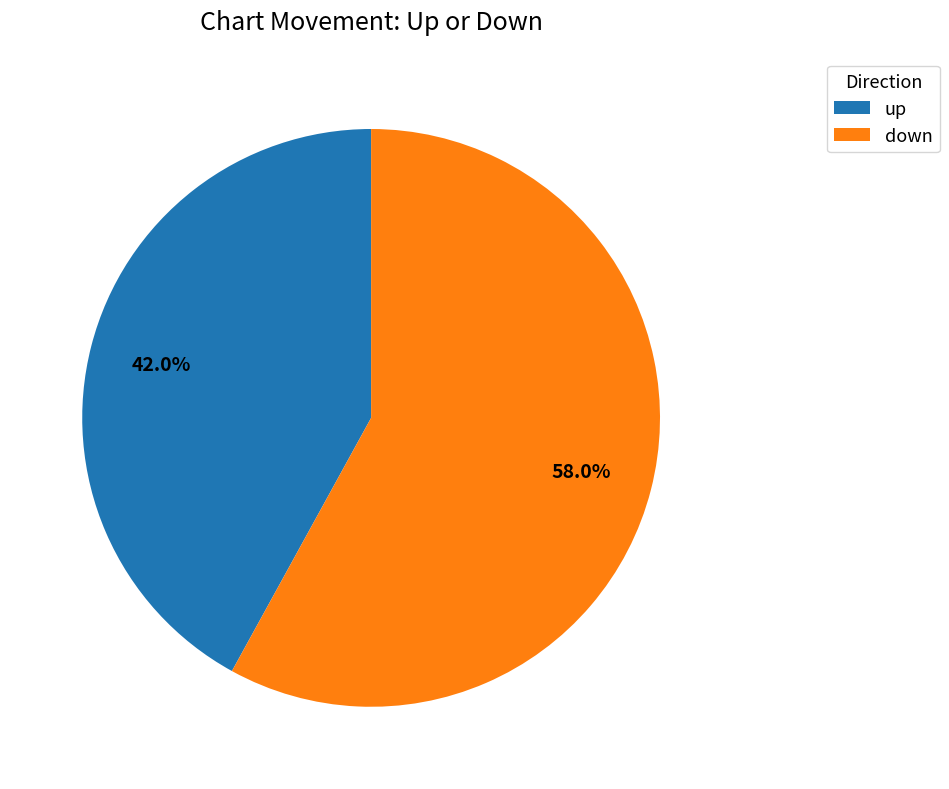

What is the majority slice?

down